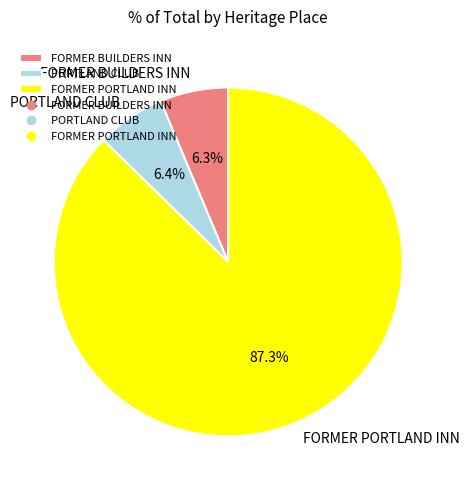

True or false: PORTLAND CLUB accounts for 6% of the total.

True